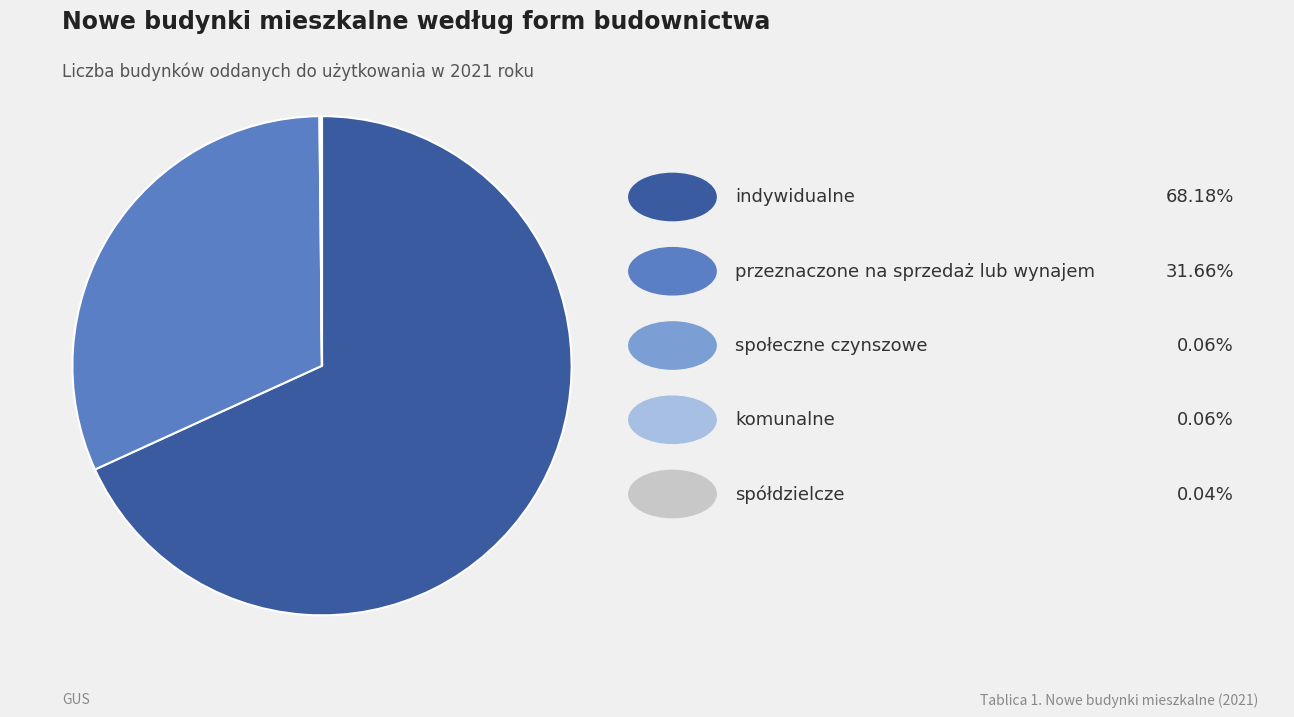

Is there a majority slice in this chart?

Yes